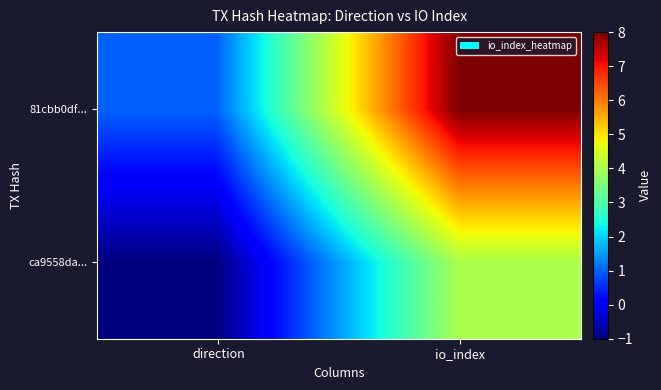

Reading left to right, what are all the values shown in this chart?

ca9558da...: direction=-1	io_index=4
81cbb0df...: direction=1	io_index=8